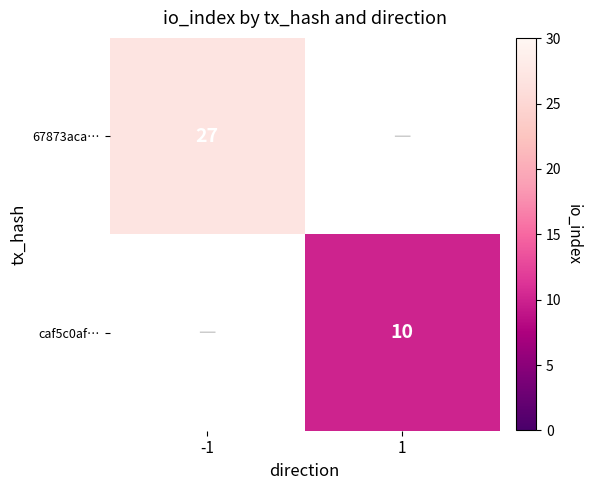

True or false: 67873aca… has a value of 6 at -1.

False